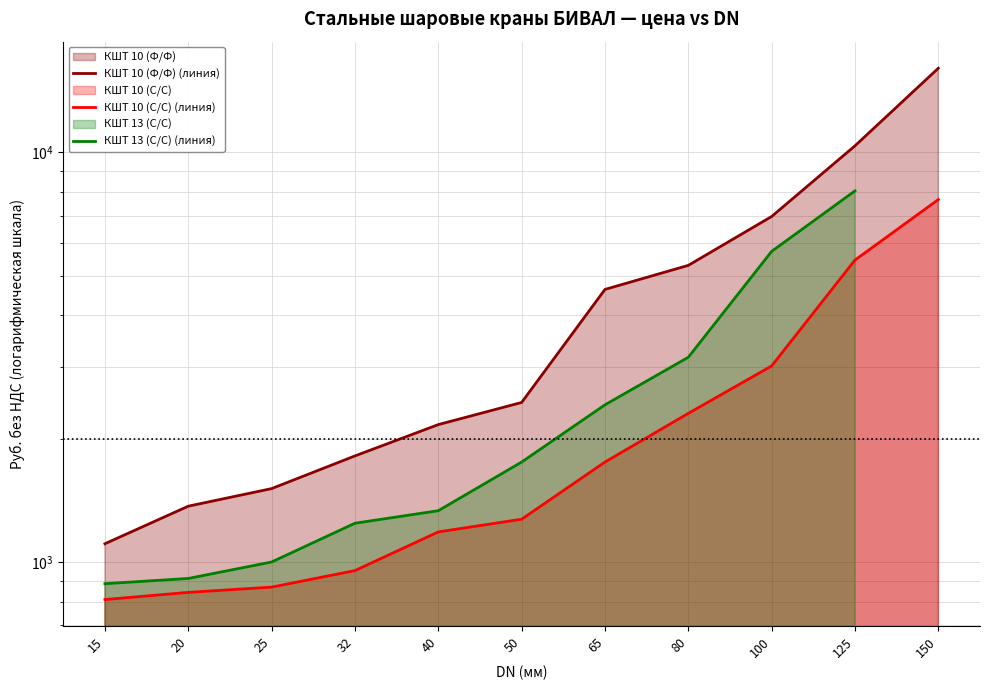

List the series in order of their peak value, highest first.

КШТ 10 (Ф/Ф) (линия), КШТ 13 (С/С) (линия), КШТ 10 (С/С) (линия)